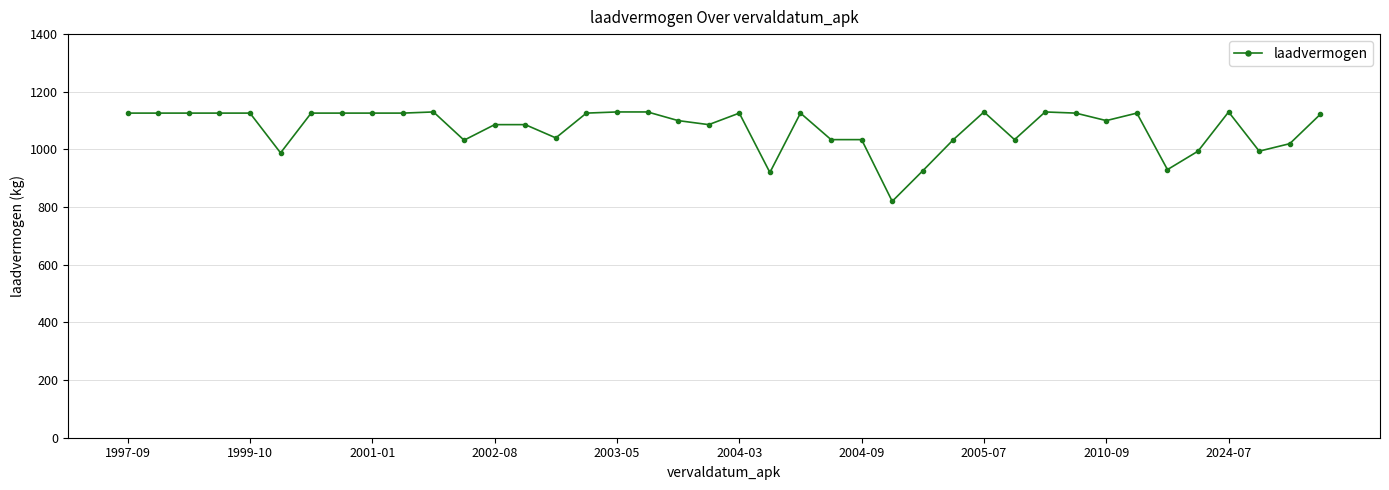

What is the smallest value displayed?

820